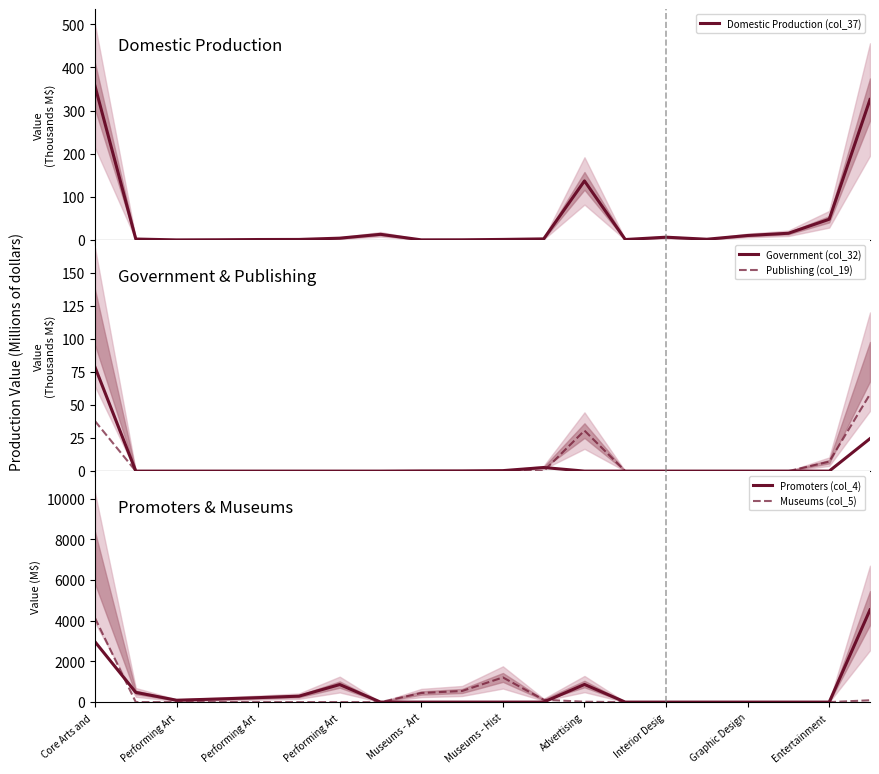

Reading left to right, transcribe all the data shown in this chart.

Domestic Production (col_37): 356.8	2.5	0.5	0.8	1.4	1.5	4.5	13.4	0.6	0.7	1.6	2.8	137.1	1.4	6.8	2.0	10.7	15.9	48.3	325.7
Government (col_32): 78.7	0.0	0.0	0.0	0.0	0.0	0.0	0.0	0.1	0.2	0.4	2.7	0.0	0.0	0.0	0.0	0.0	0.0	0.0	24.6
Publishing (col_19): 37.9	0.0	0.0	0.0	0.0	0.0	0.0	0.0	0.0	0.0	0.0	0.0	30.7	0.0	0.0	0.0	0.0	0.0	7.1	58.2
Promoters (col_4): 2963.0	477.0	92.0	152.0	219.0	292.0	862.0	0.0	0.0	0.0	0.0	0.0	868.0	0.0	0.0	0.0	0.0	0.0	0.0	4531.0
Museums (col_5): 4129.0	0.0	0.0	0.0	0.0	0.0	0.0	0.0	448.0	546.0	1212.0	114.0	18.0	0.0	0.0	0.0	0.0	0.0	0.0	89.0